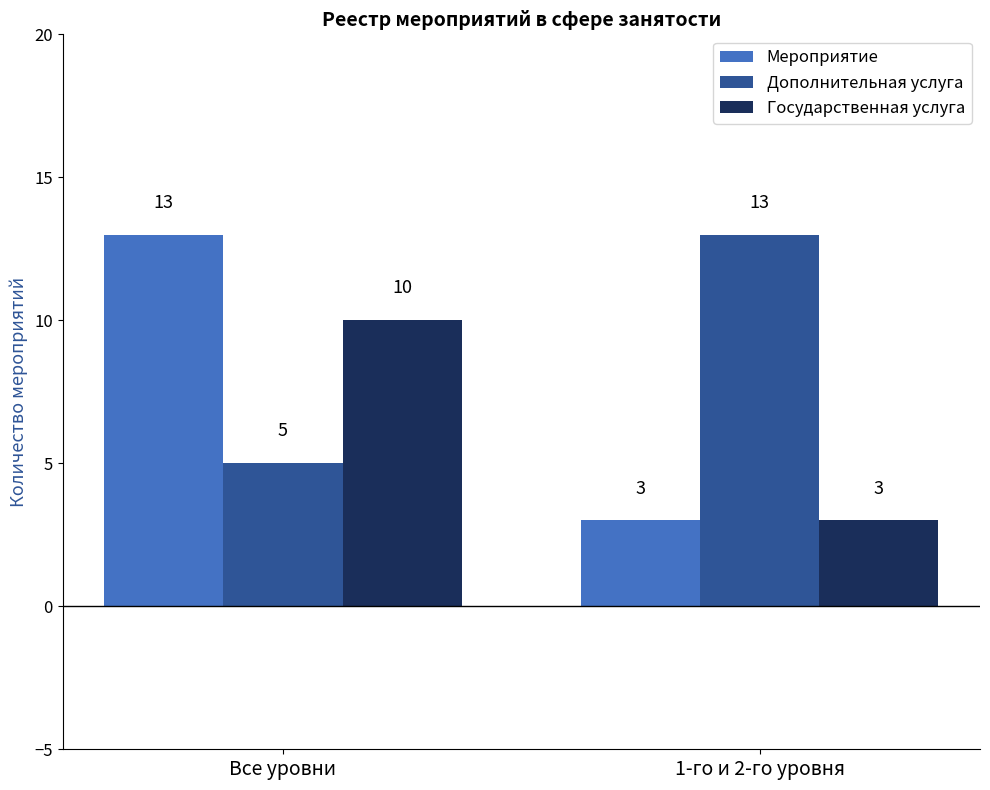

Reading right to left, list all the values displayed in this chart.

Мероприятие: 1-го и 2-го уровня=3	Все уровни=13
Дополнительная услуга: 1-го и 2-го уровня=13	Все уровни=5
Государственная услуга: 1-го и 2-го уровня=3	Все уровни=10